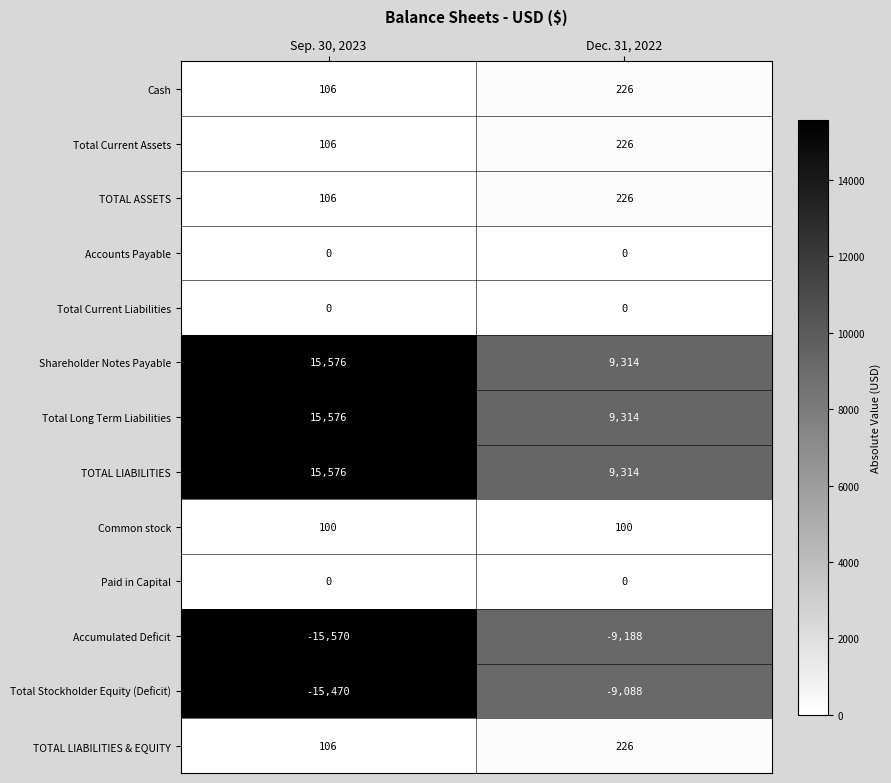

What is the average value of the Shareholder Notes Payable series?

12445